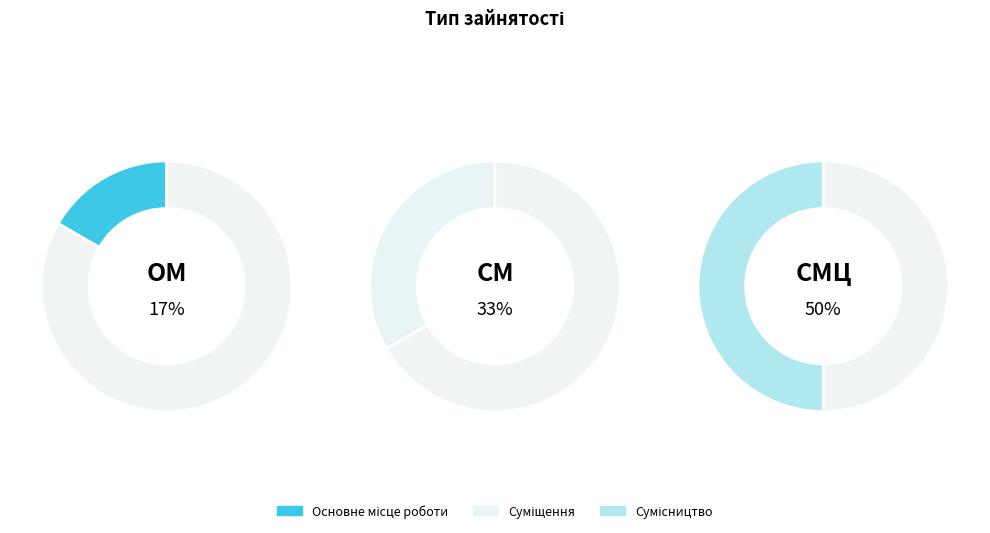

What percentage is the Основне місце роботи slice, to the nearest percent?

17%